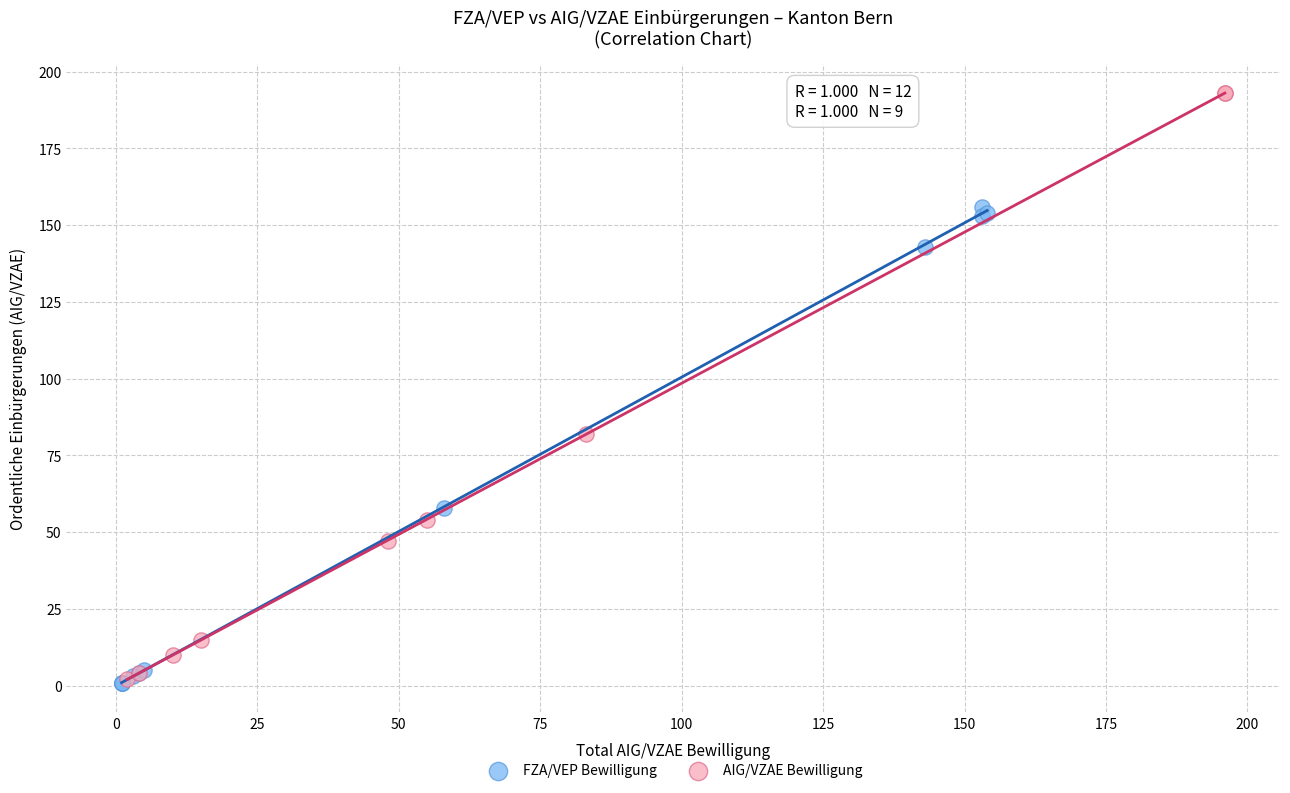

Which series has the largest Y range (max minus min)?

AIG/VZAE Bewilligung